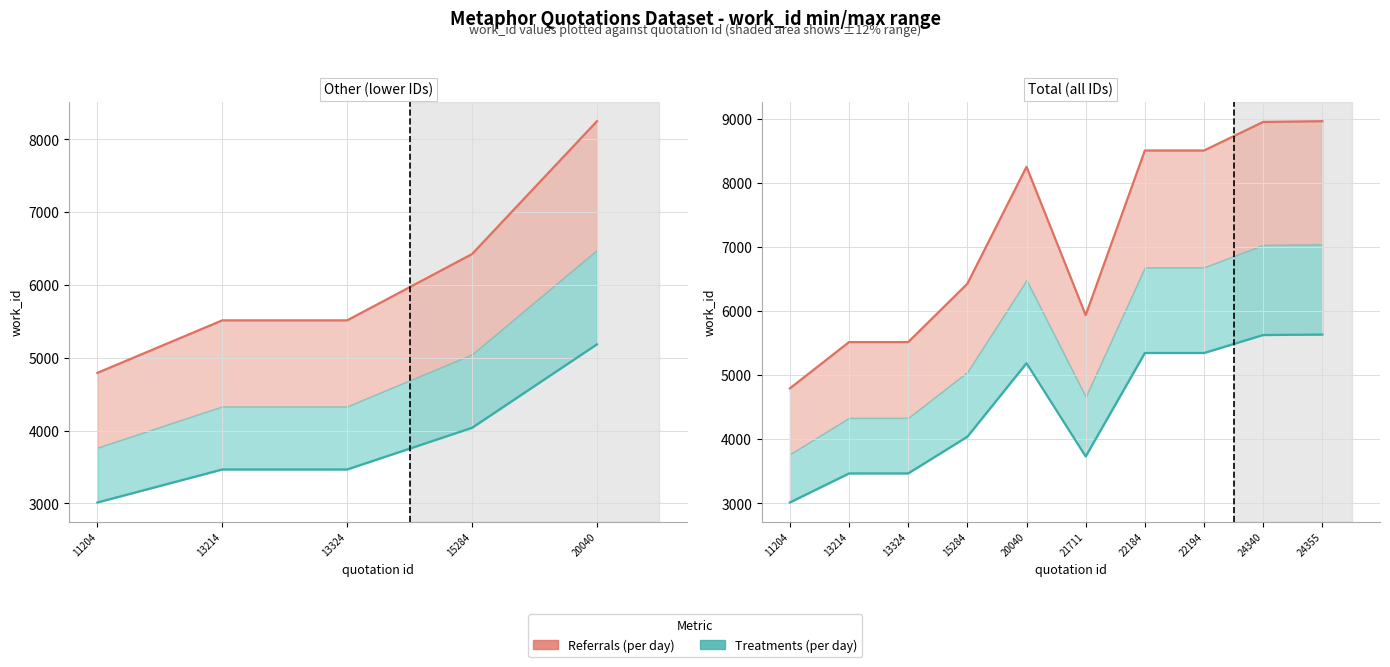

How many interior local valleys does the Referrals (per day) series have?

1